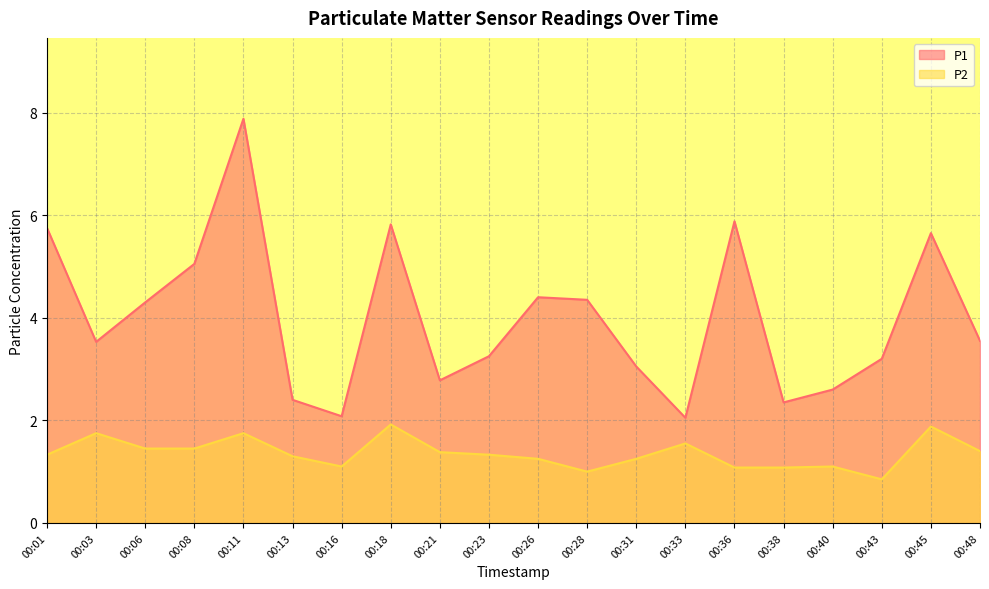

Which category has the lowest value across all series?

00:43